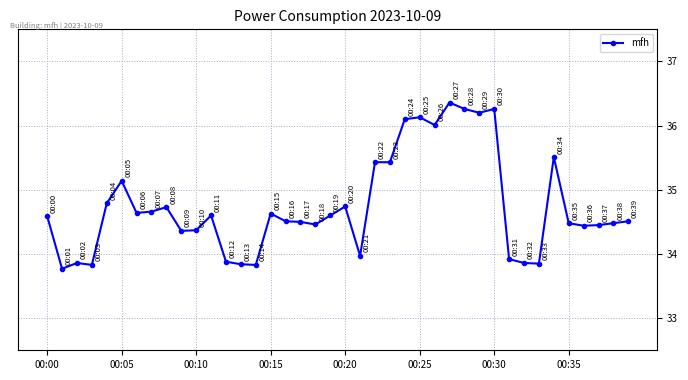

What is the greatest value displayed?

36.4